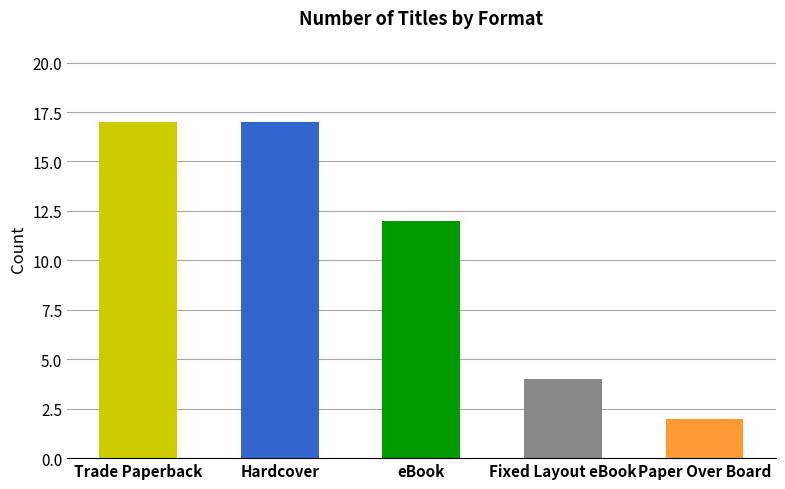

At which label does the data first exceed 12?

Trade Paperback